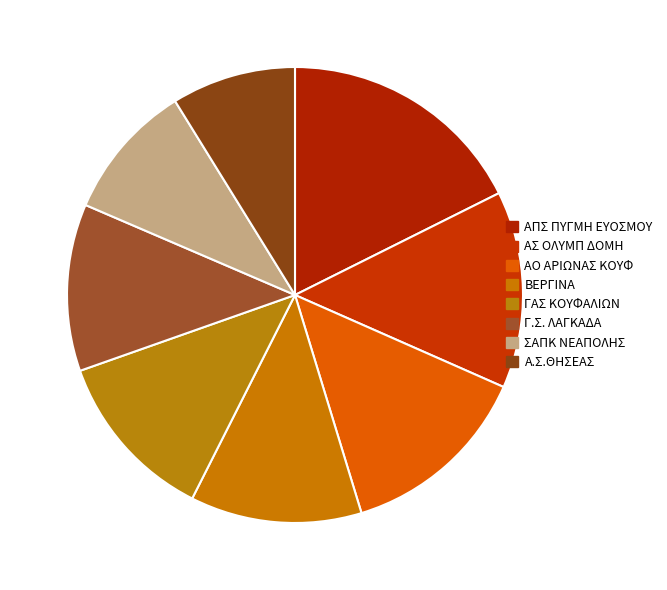

What percentage is the ΑΣ ΟΛΥΜΠ ΔΟΜΗ slice, to the nearest percent?

14%